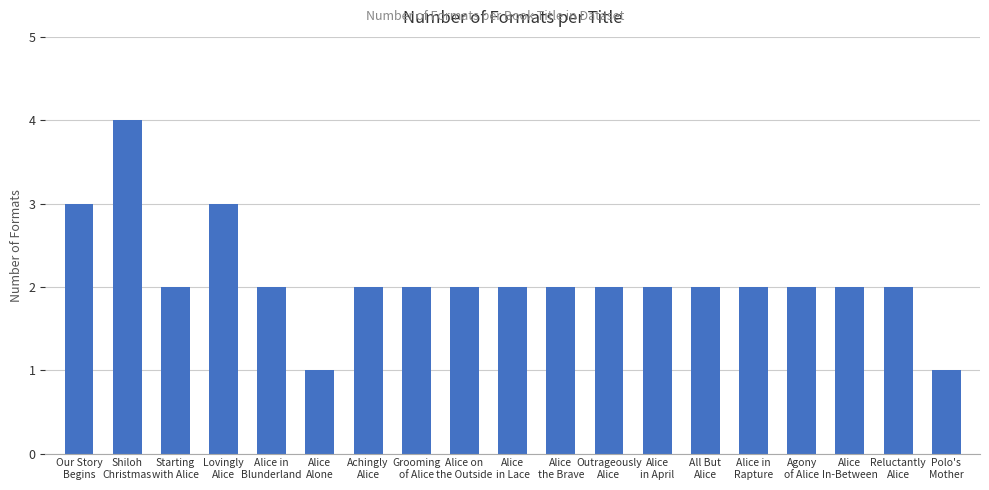

Count the values in the range 2 to 3.

16